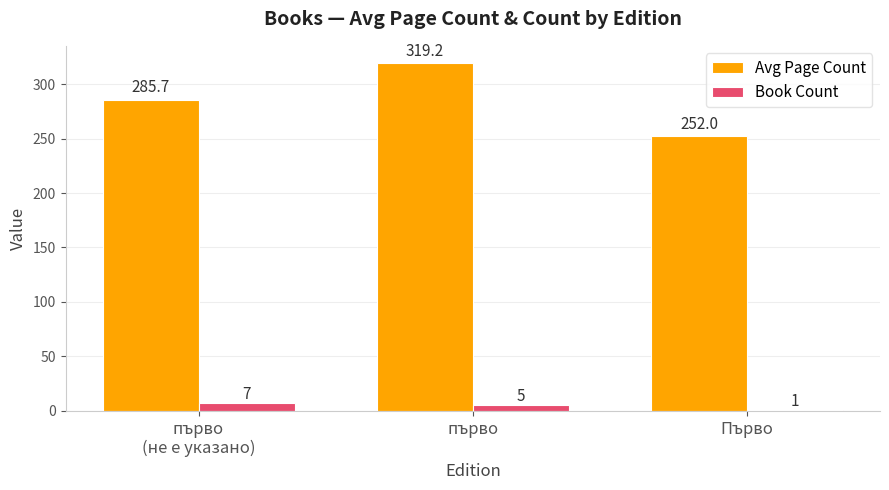

Which series has the largest total across all categories?

Avg Page Count